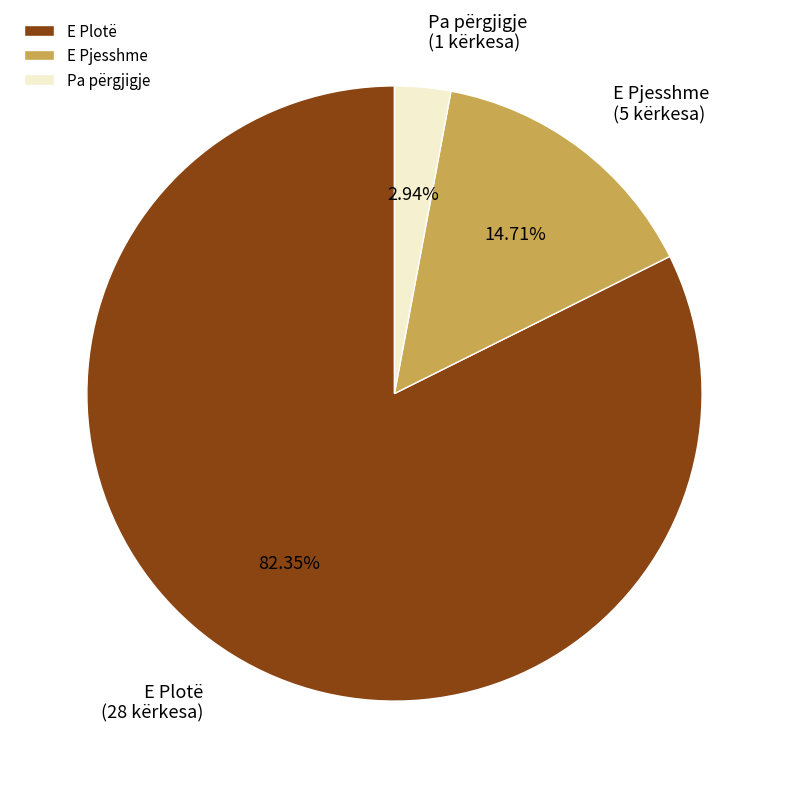

What percentage is the E Pjesshme slice, to the nearest percent?

15%